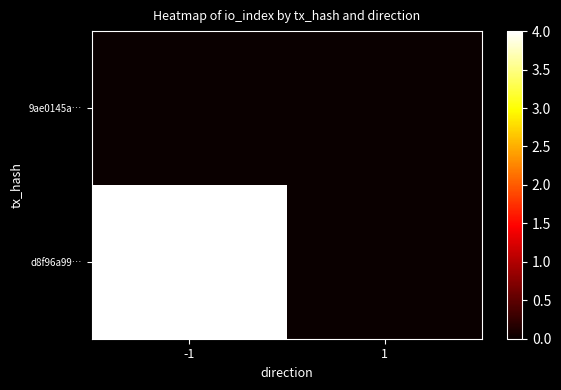

Which category has the highest value across all series?

-1